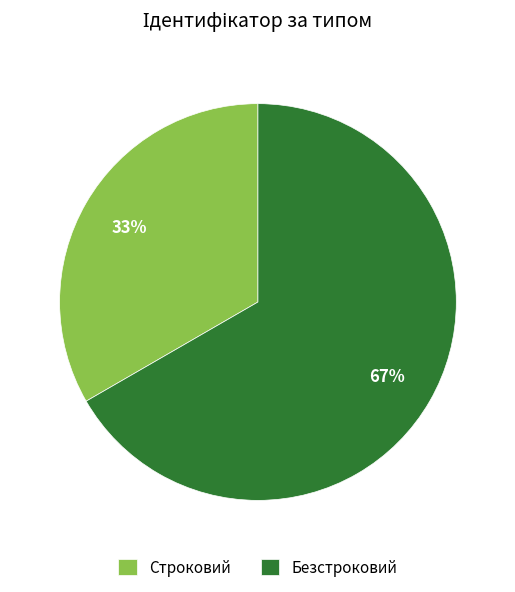

True or false: Безстроковий accounts for 80% of the total.

False